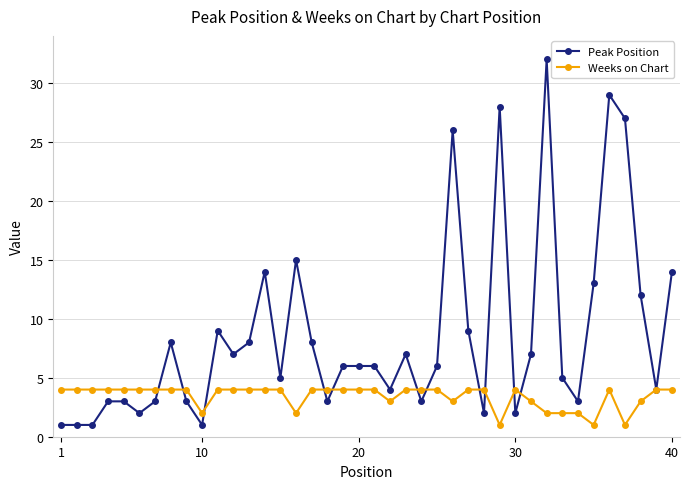

Which series has the widest spread of values?

Peak Position